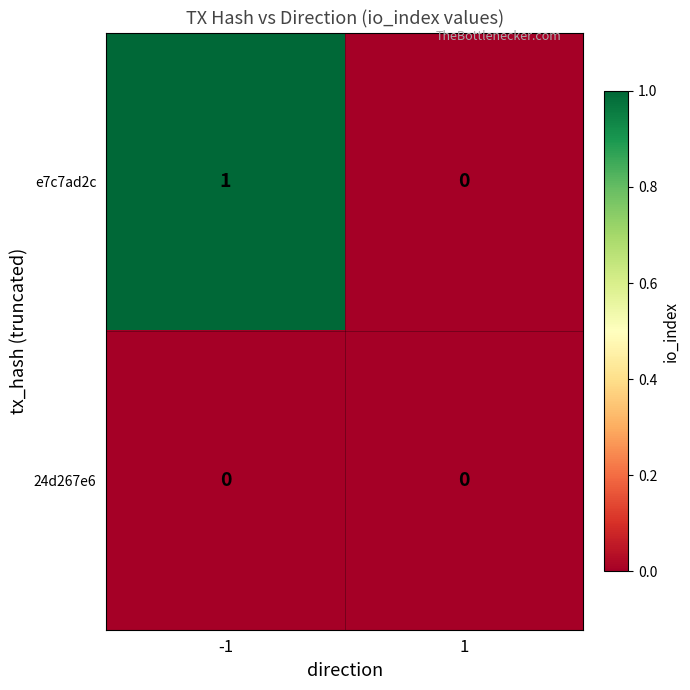

Which series has the largest range (max minus min)?

e7c7ad2c